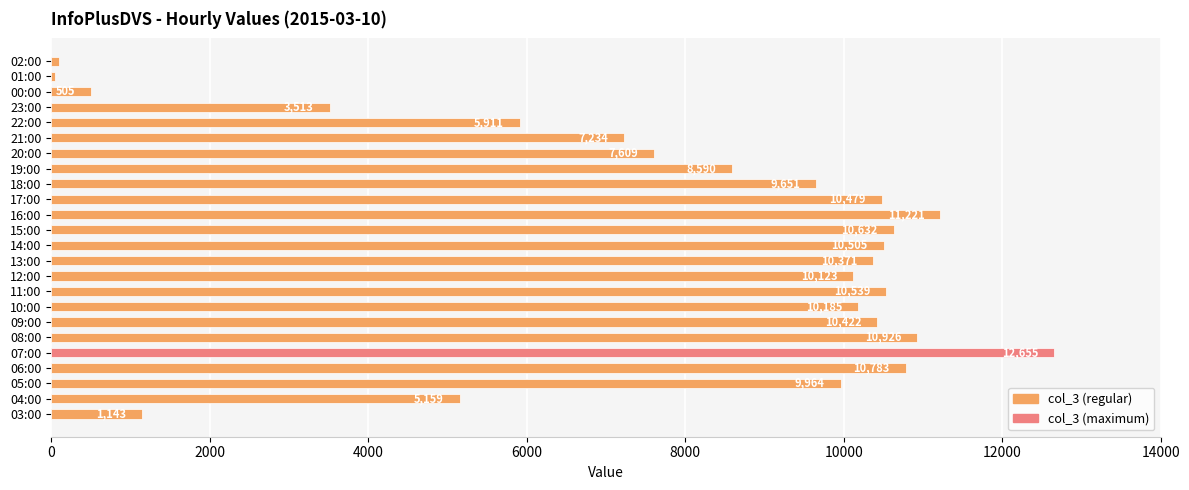

List the labels in order of value, smallest first.

01:00, 02:00, 00:00, 03:00, 23:00, 04:00, 22:00, 21:00, 20:00, 19:00, 18:00, 05:00, 12:00, 10:00, 13:00, 09:00, 17:00, 14:00, 11:00, 15:00, 06:00, 08:00, 16:00, 07:00